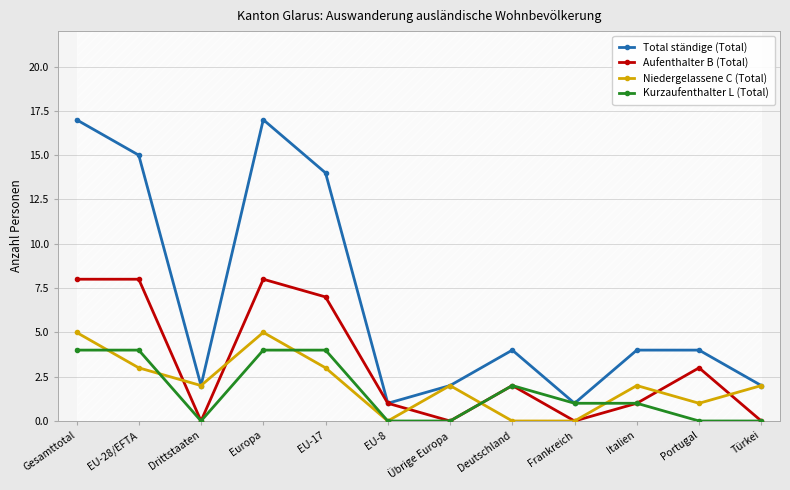

How many lines are shown in the chart?

4